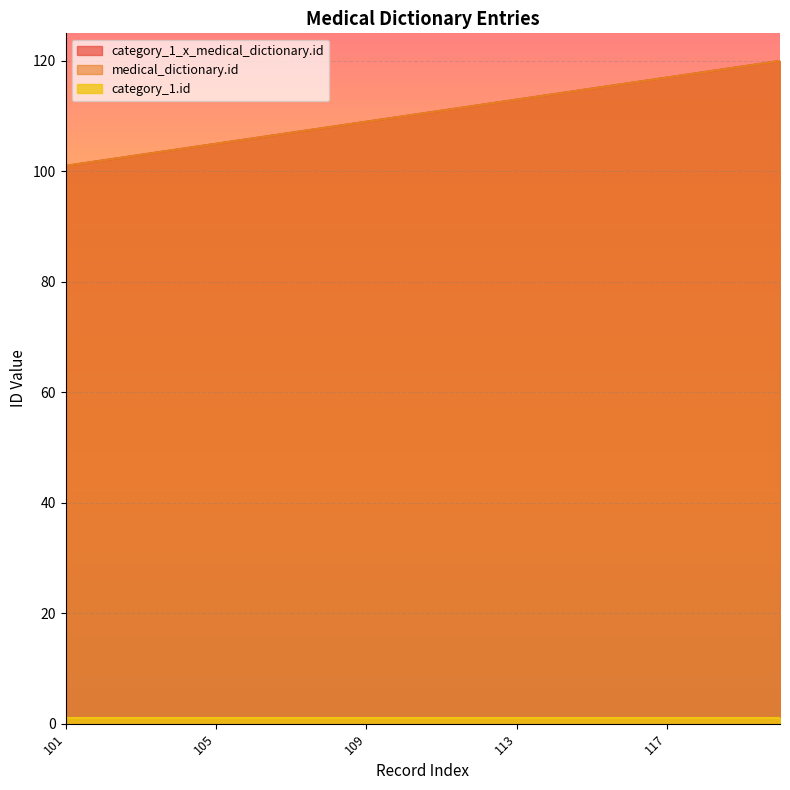

Which series changed the most between 114 and 119?

category_1_x_medical_dictionary.id